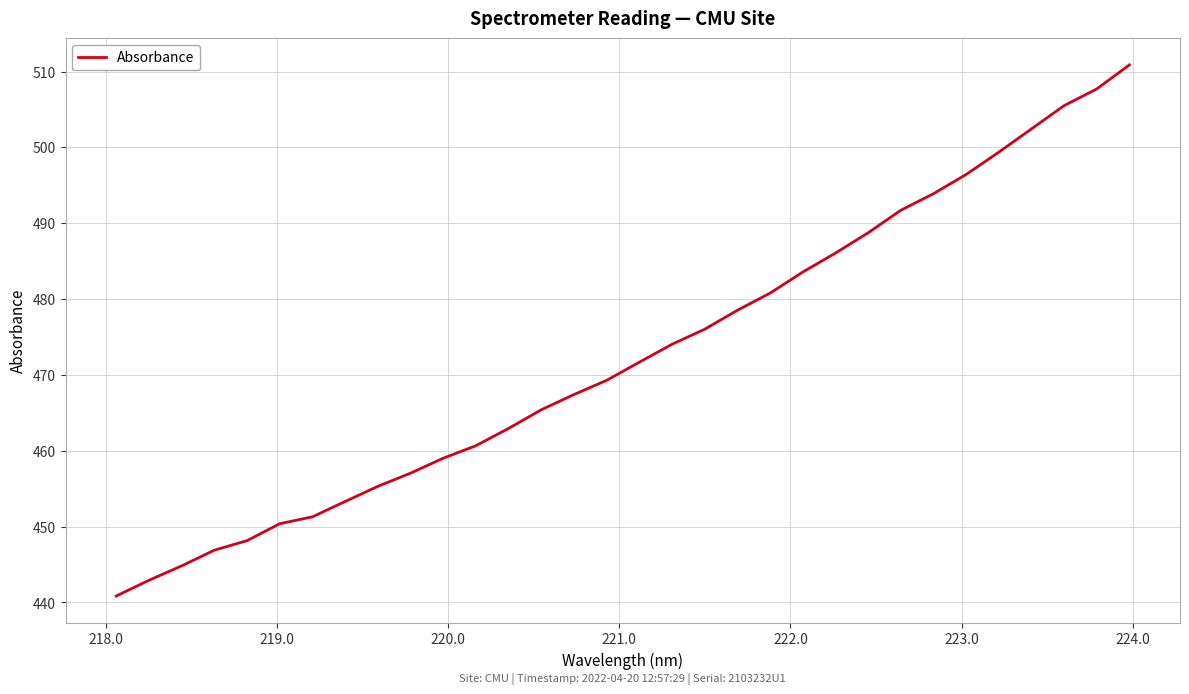

What is the smallest value displayed?

440.9